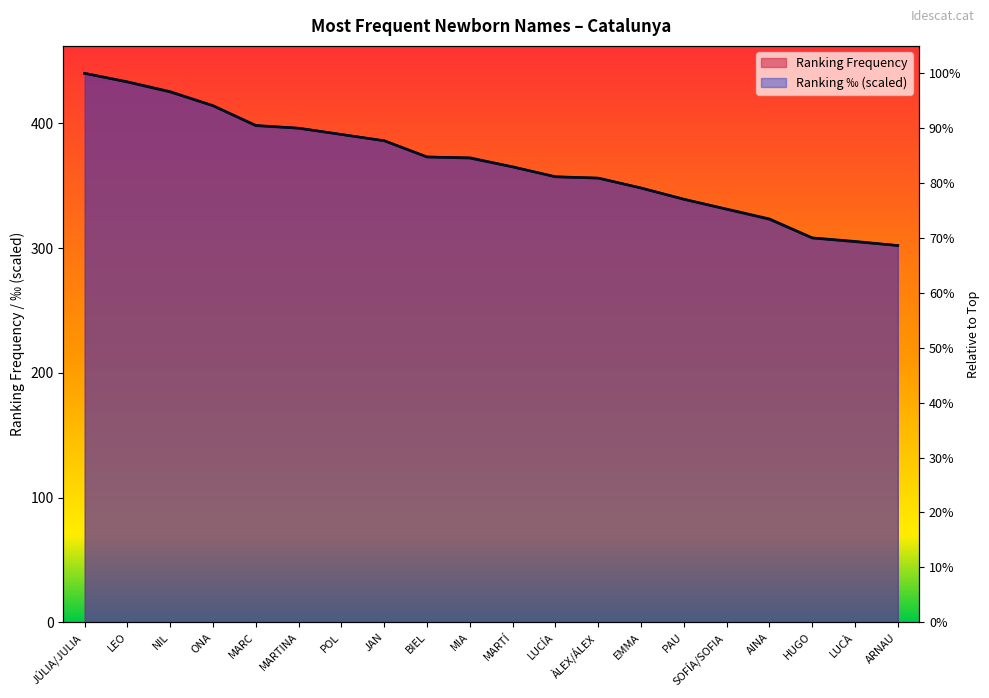

What is the label of the 5th point from the left?

MARC